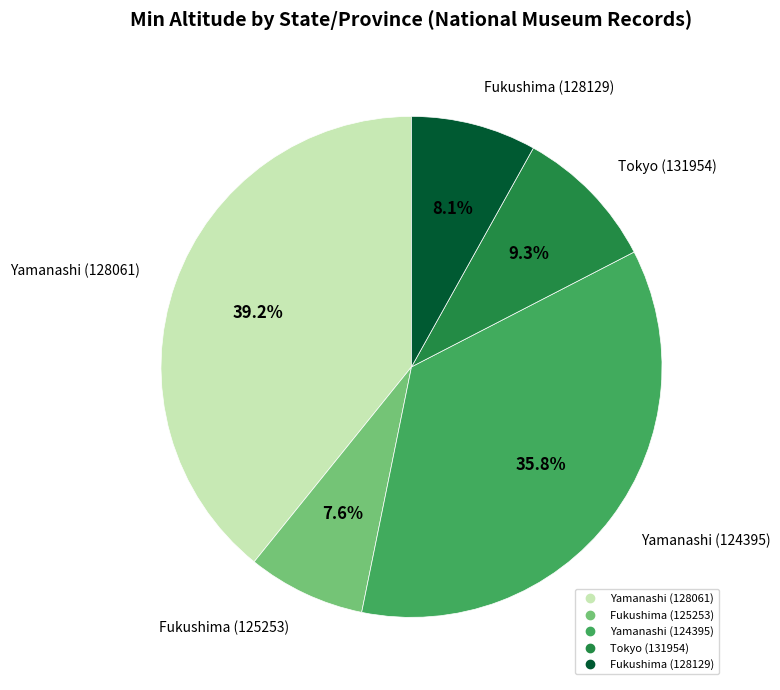

How many slices are in this pie chart?

5